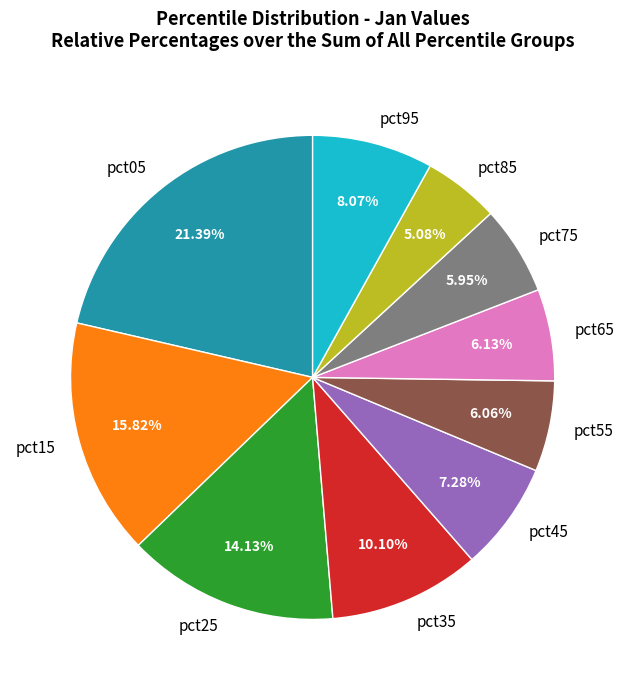

True or false: pct05 accounts for 21% of the total.

True